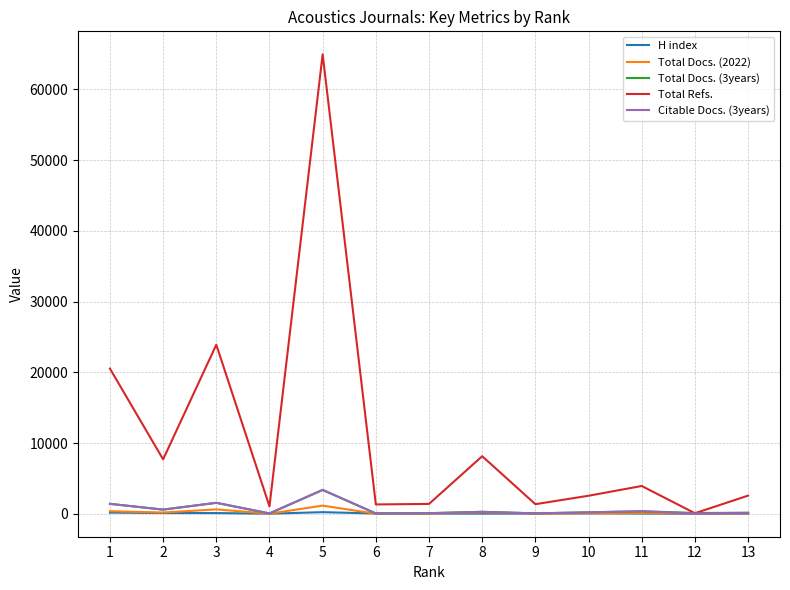

Is the value of Total Refs. at 9 greater than the value of Citable Docs. (3years) at 5?

No